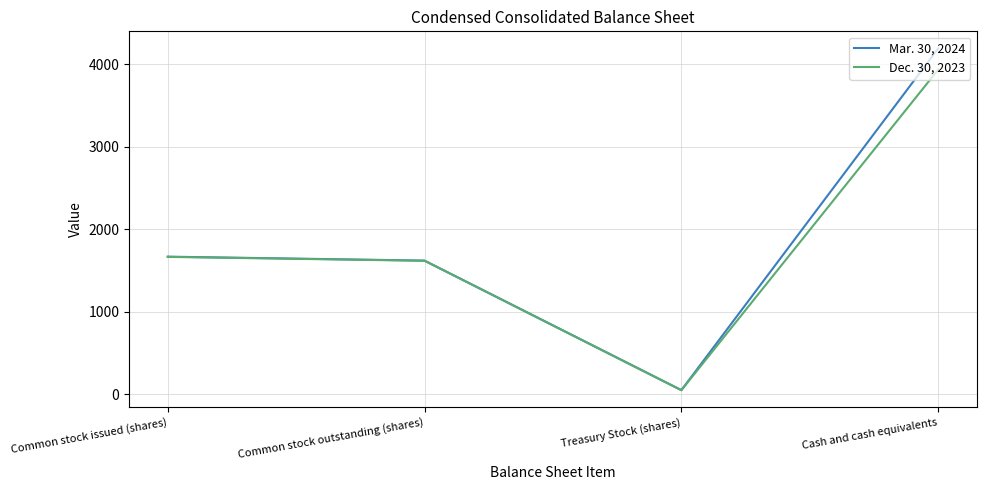

At how many categories does at least one series exceed 511?

3